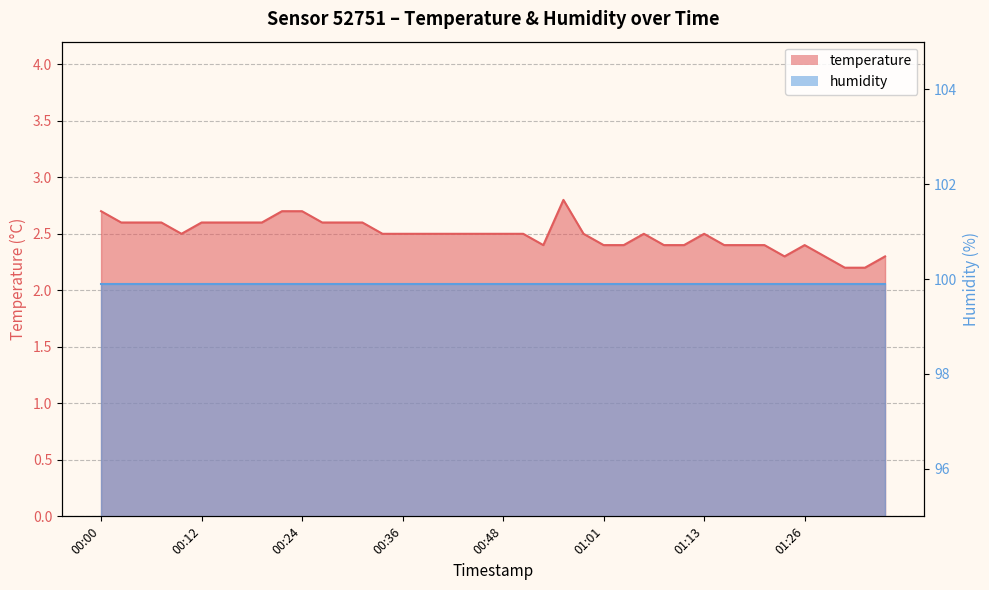

What is the approximate value at 2023-03-07T00:39:11?

2.5